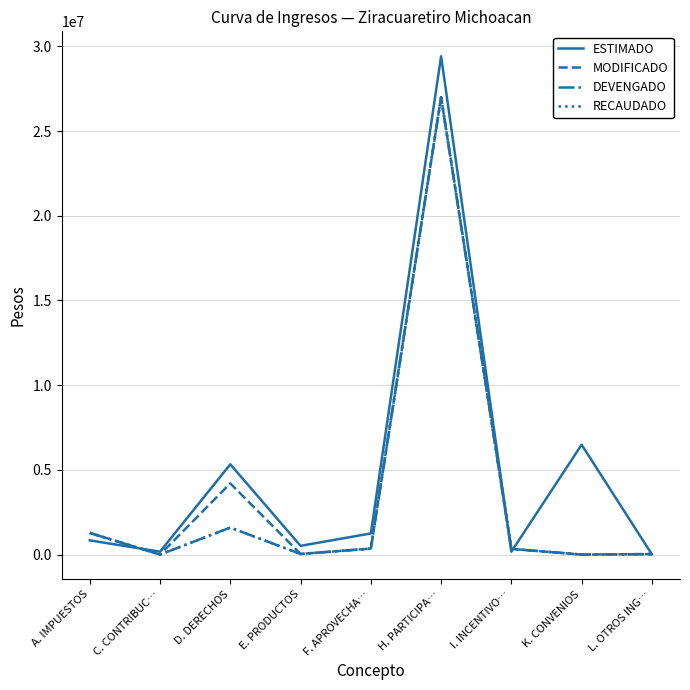

Does the chart have visible grid lines?

Yes